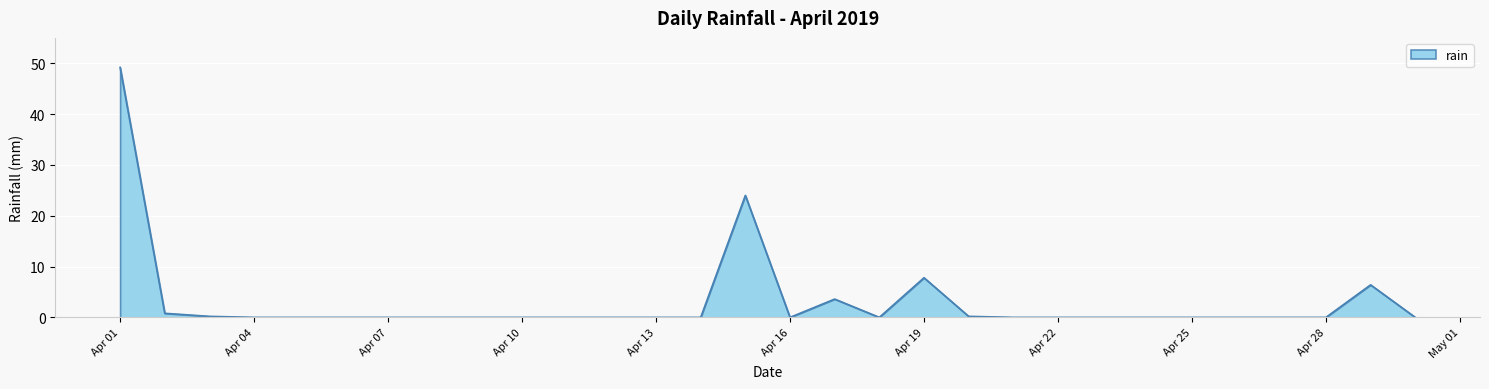

What is the greatest value displayed?

49.2